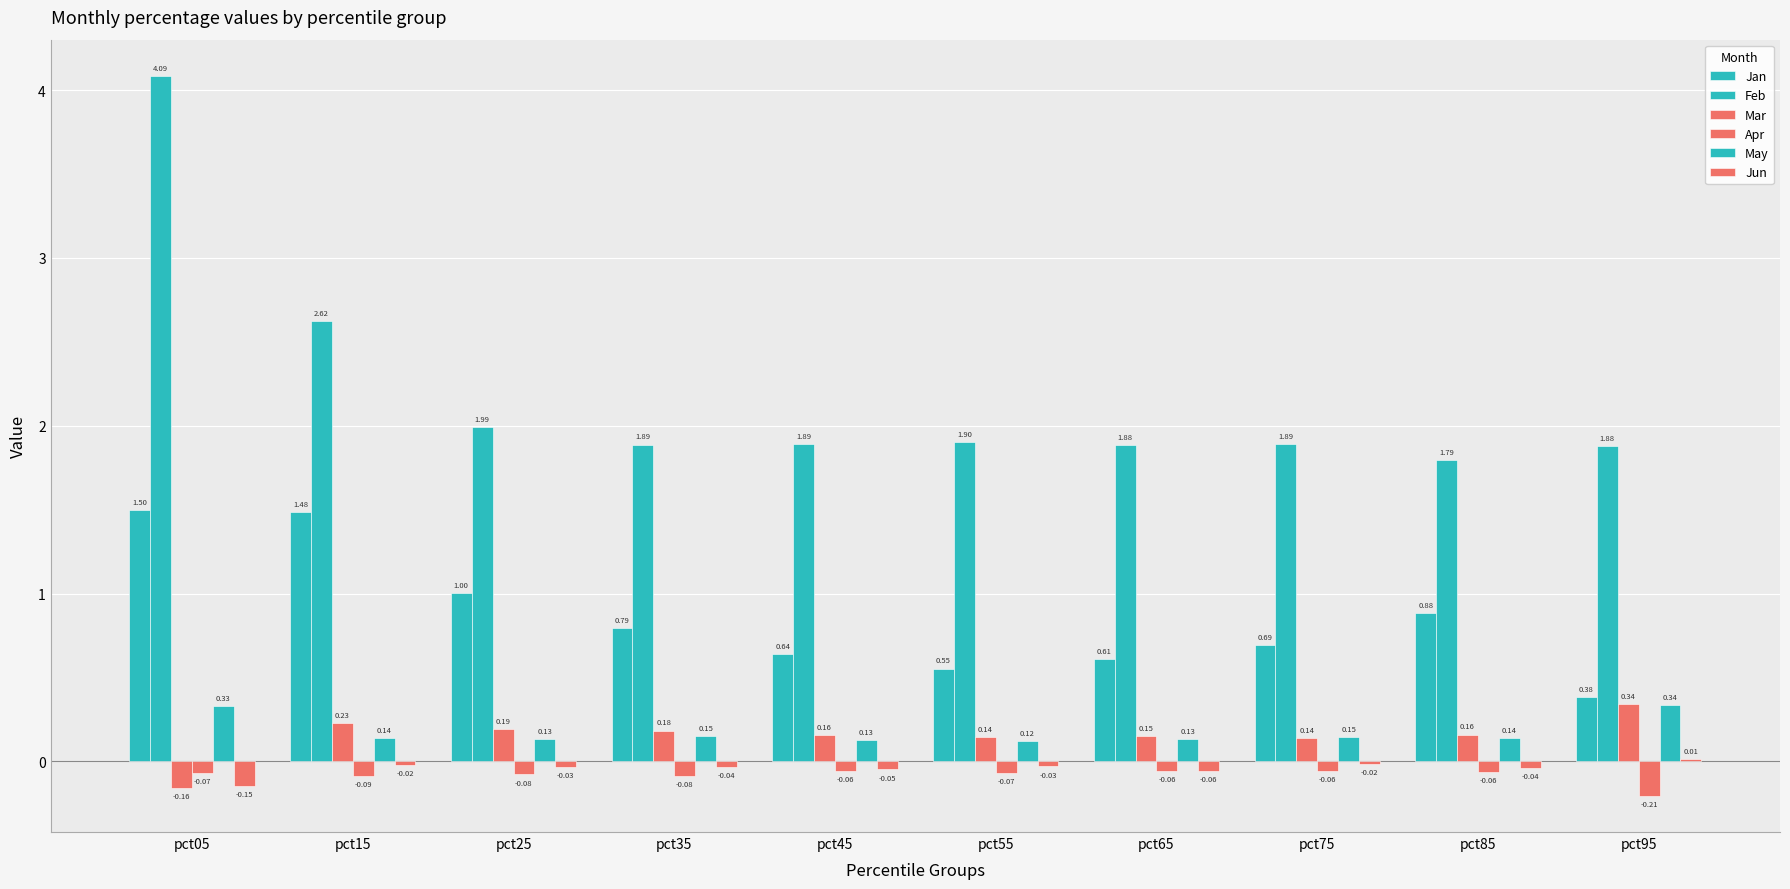

What is the value of the Jan bar at the 4th from the left?

0.8